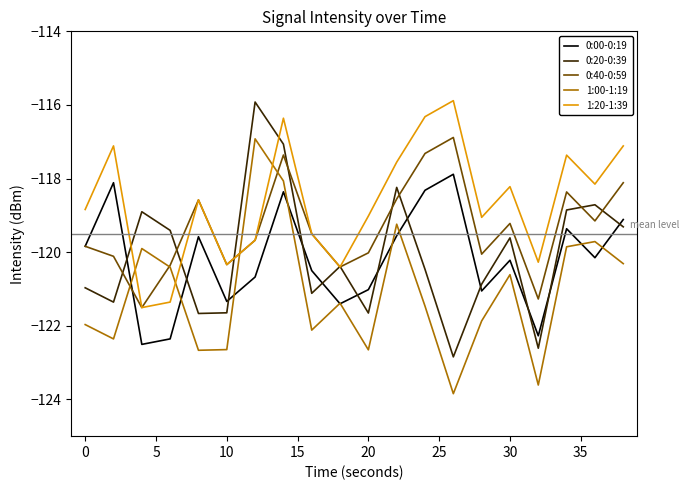

Which series has the largest total across all categories?

1:20-1:39